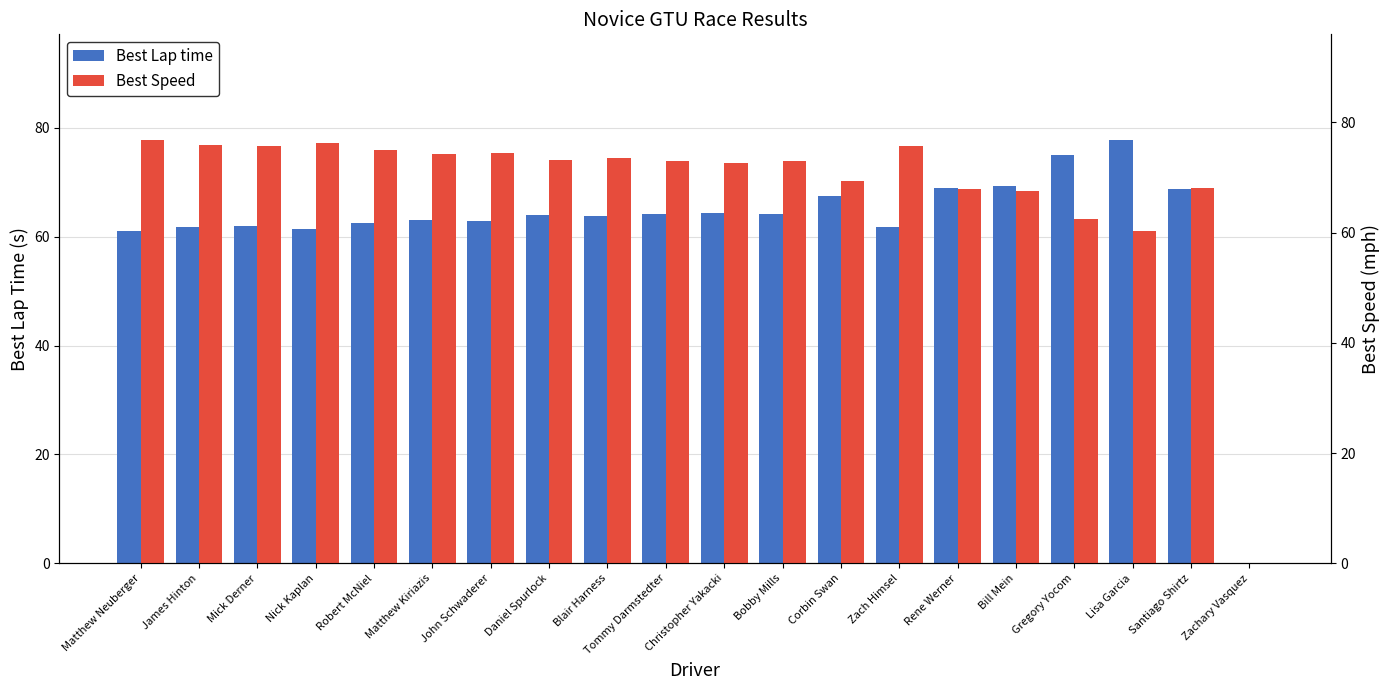

What is the average value of the Best Lap time series?

62.2